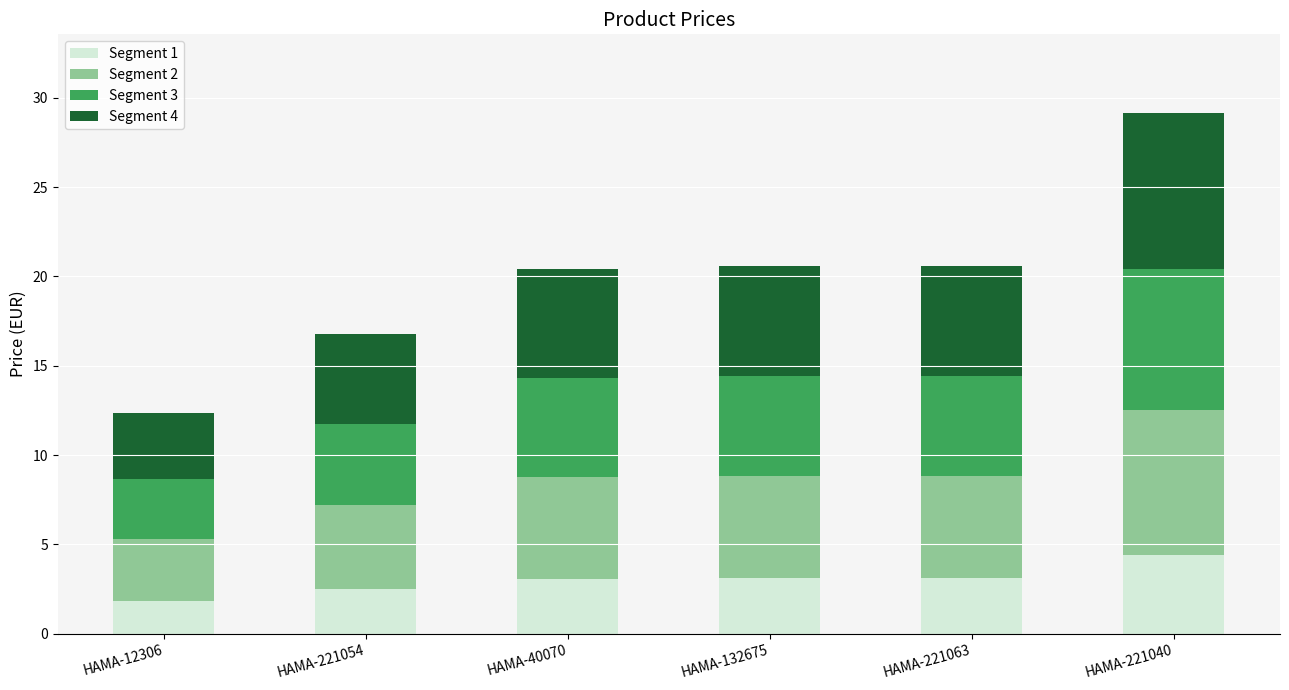

Reading left to right, list the values for the Segment 1 series.

HAMA-12306=1.9	HAMA-221054=2.5	HAMA-40070=3.1	HAMA-132675=3.1	HAMA-221063=3.1	HAMA-221040=4.4